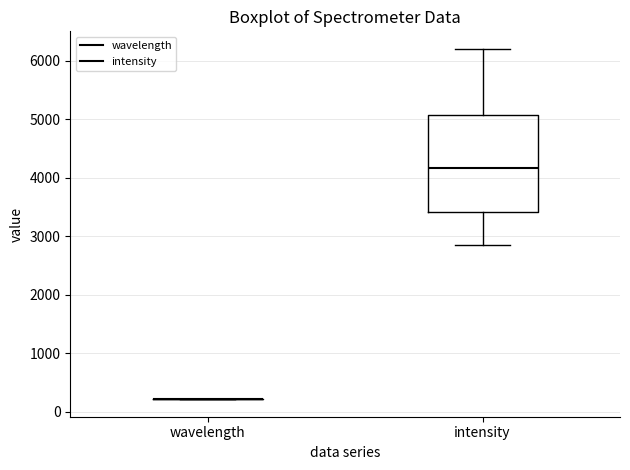

Where does the median line of the box for intensity sit on the y-axis? The values are not printed on the chart, so give them approximately, as read against the axis.

4200